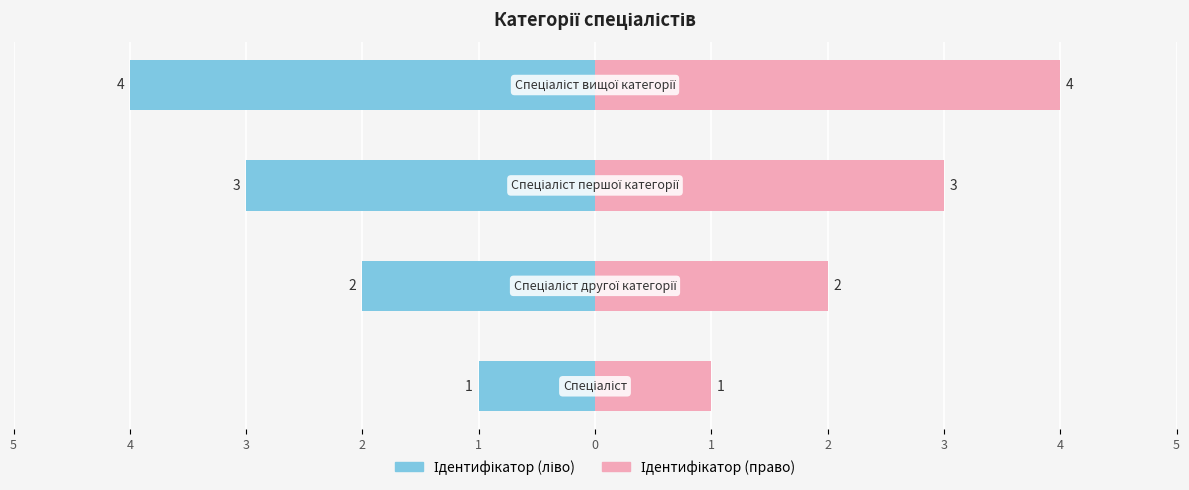

Which series has the widest spread of values?

Ідентифікатор (ліво)